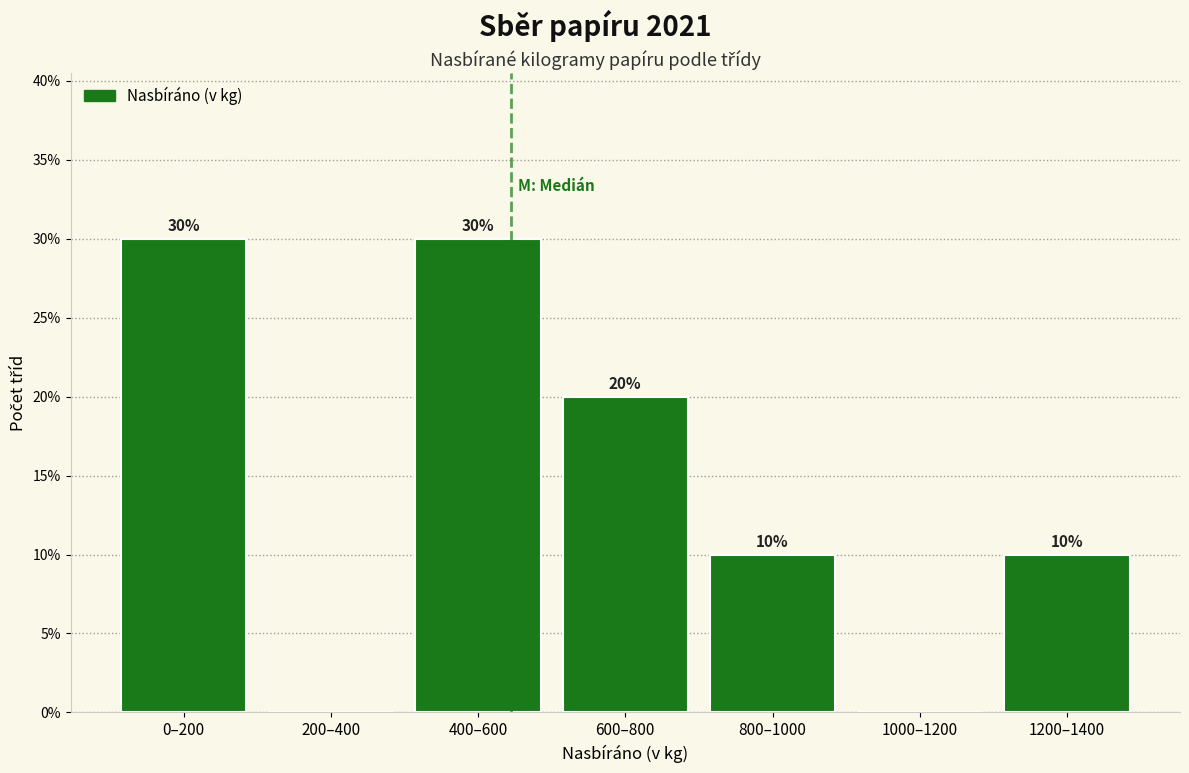

Reading left to right, transcribe all the data shown in this chart.

0–200=30	200–400=0	400–600=30	600–800=20	800–1000=10	1000–1200=0	1200–1400=10